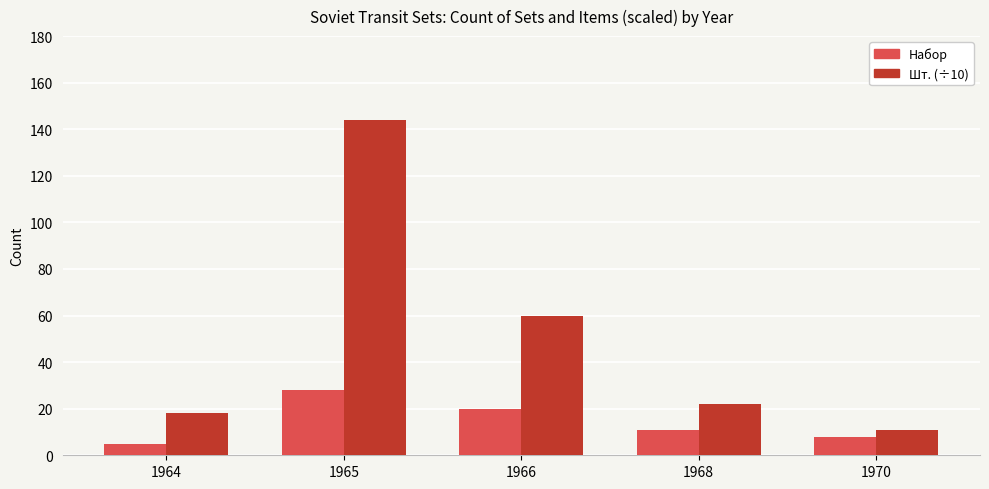

What is the total value across all series at 1968?

33